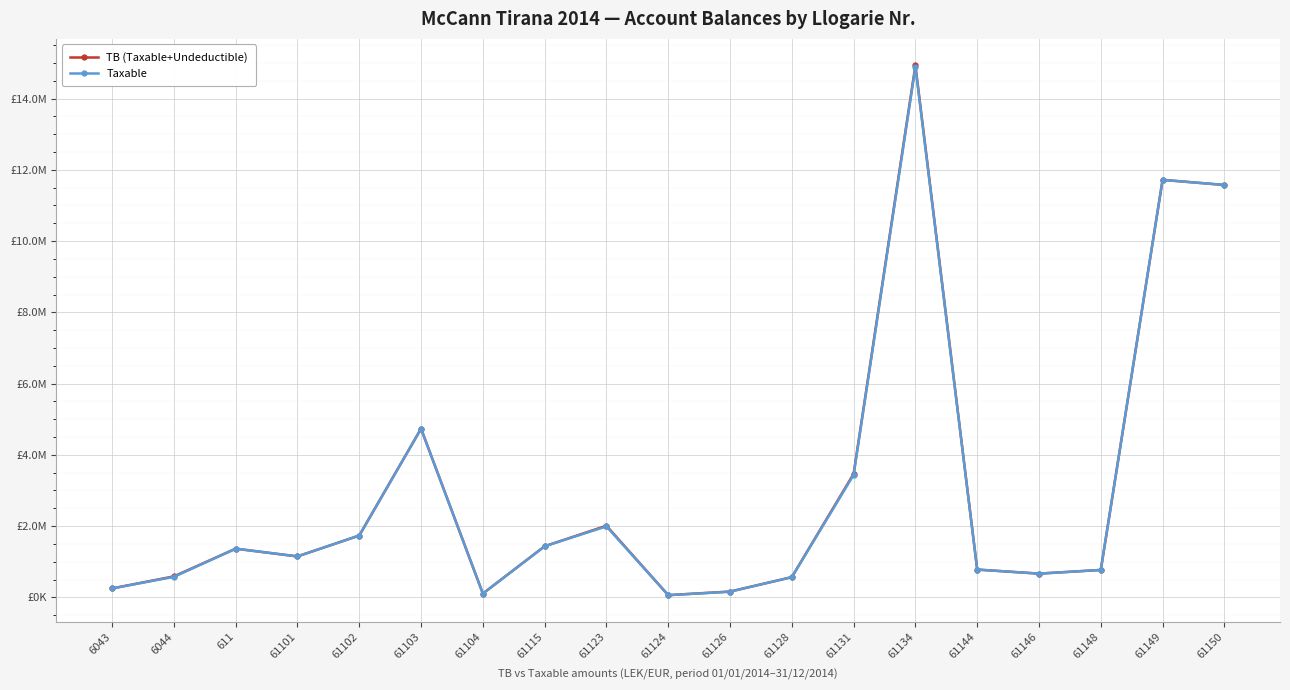

What position from the right is 61101?

16